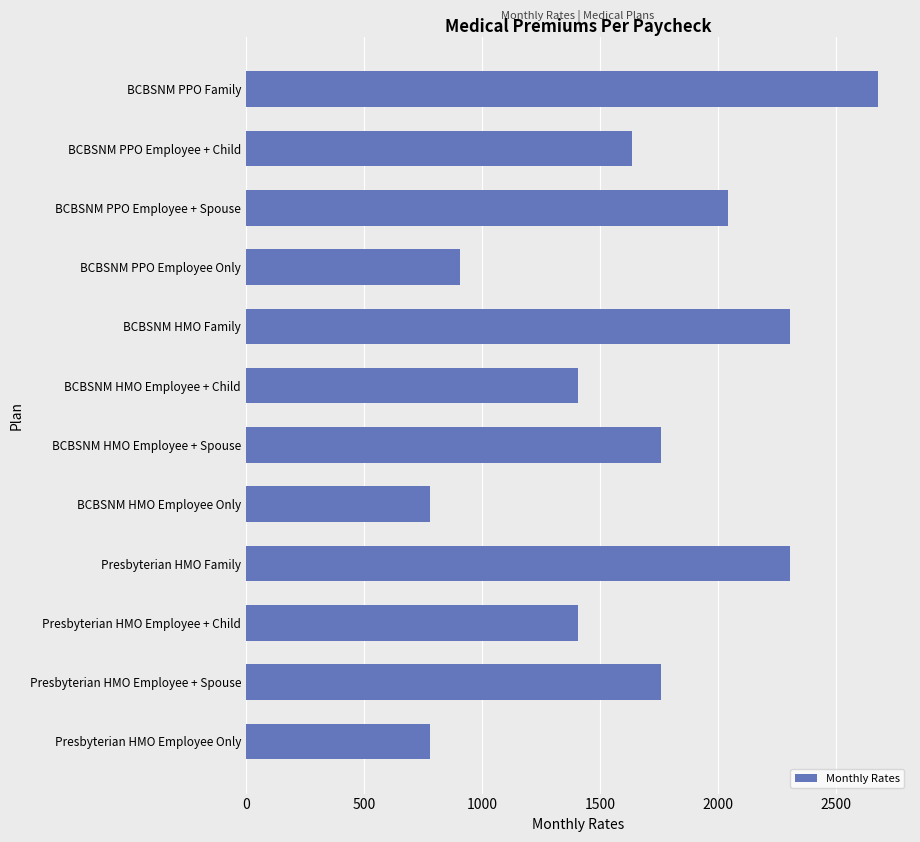

How many series are shown in this chart?

1